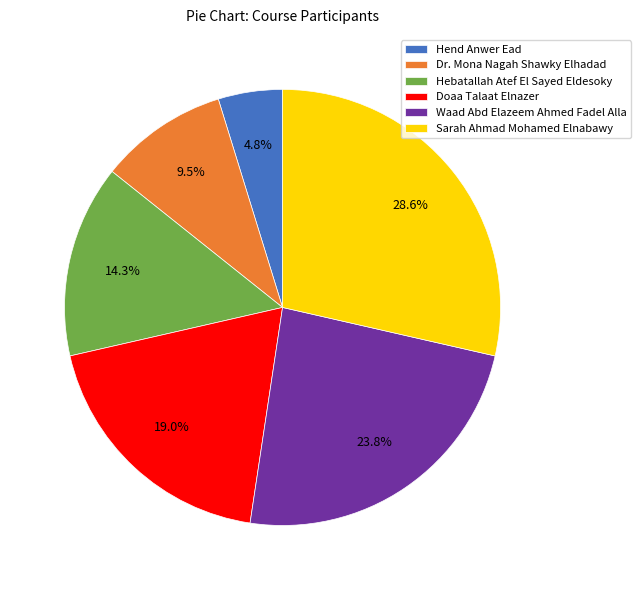

To the nearest percent, what is the difference between the largest and smallest slice percentages?

24%